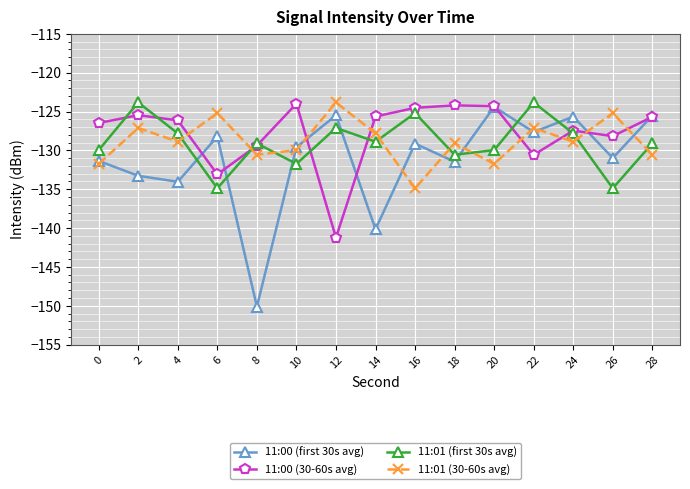

What is the value of the 11:00 (first 30s avg) point at the 13th from the left?

-125.7